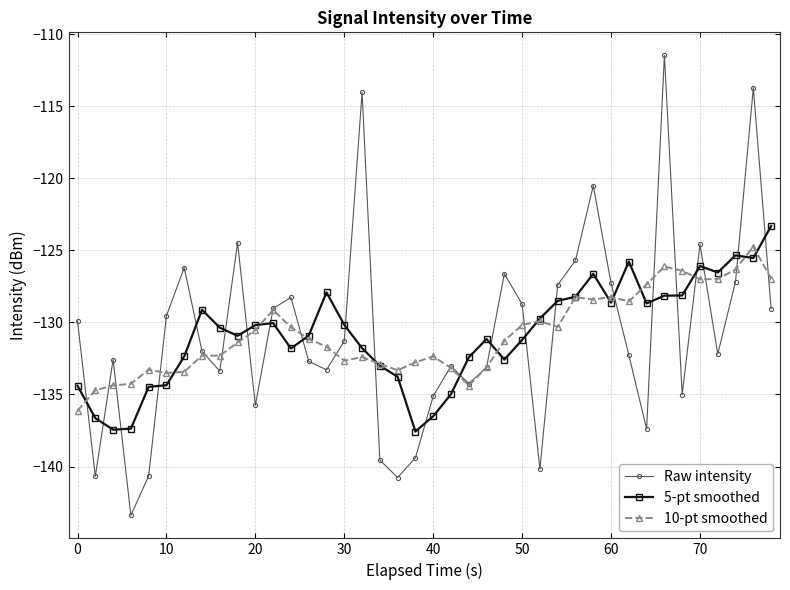

What is the greatest value displayed?

-111.5